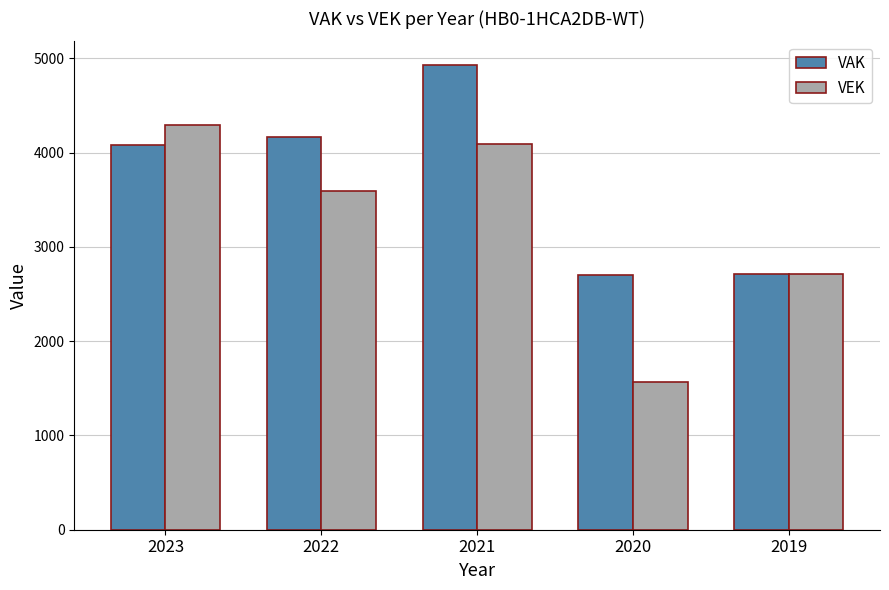

What is the sum of the VEK values at 2021 and 2019?

6810